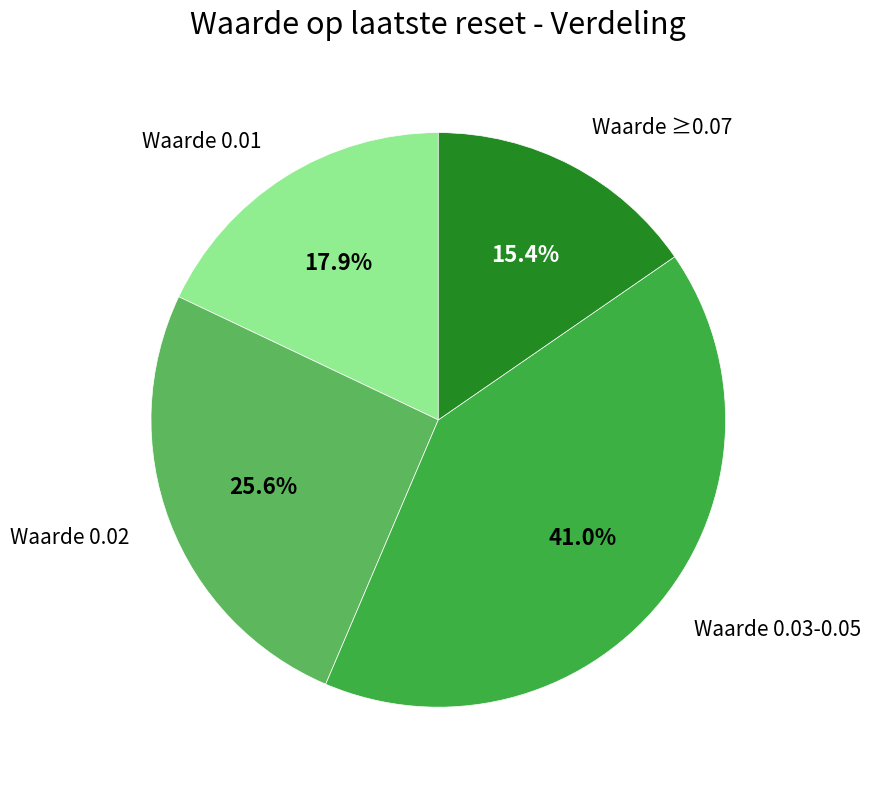

Is Waarde 0.03-0.05 the majority of the pie?

No